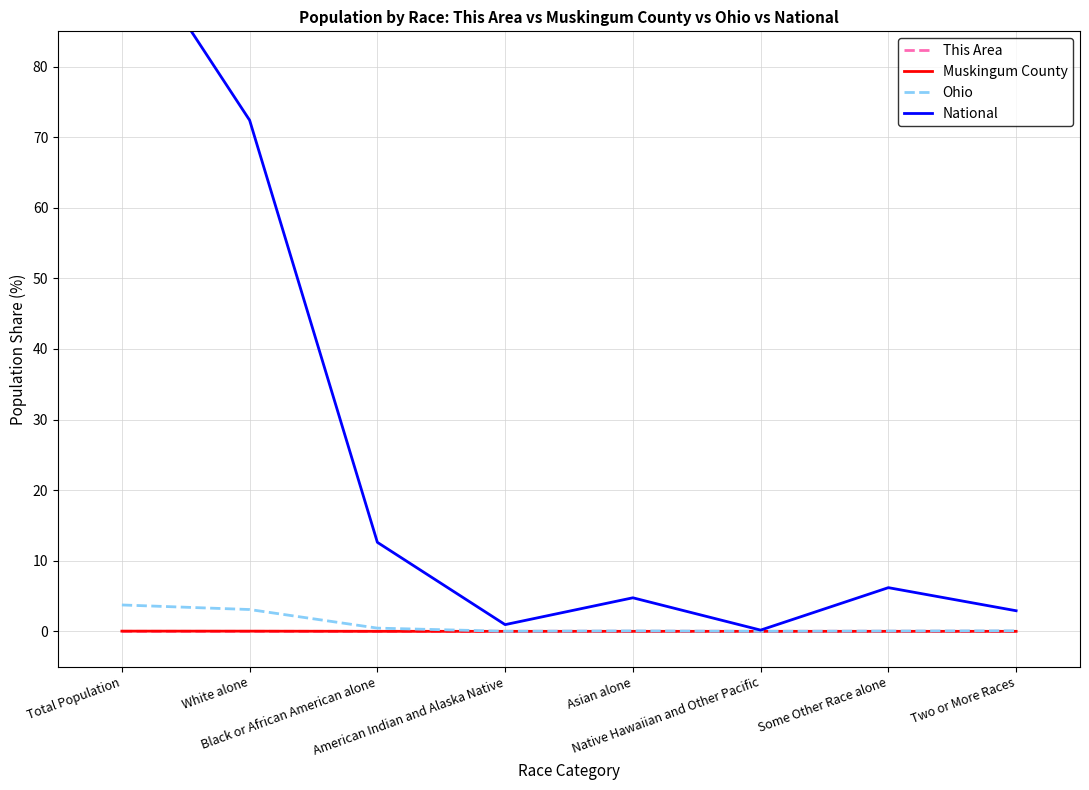

Between Total Population and Asian alone, which is larger?

Total Population